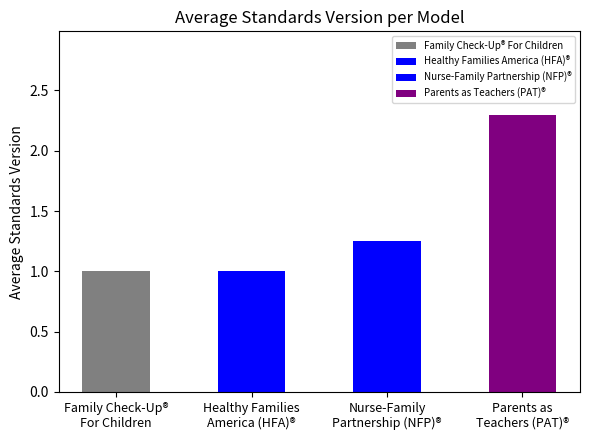

What is the average value?

1.4